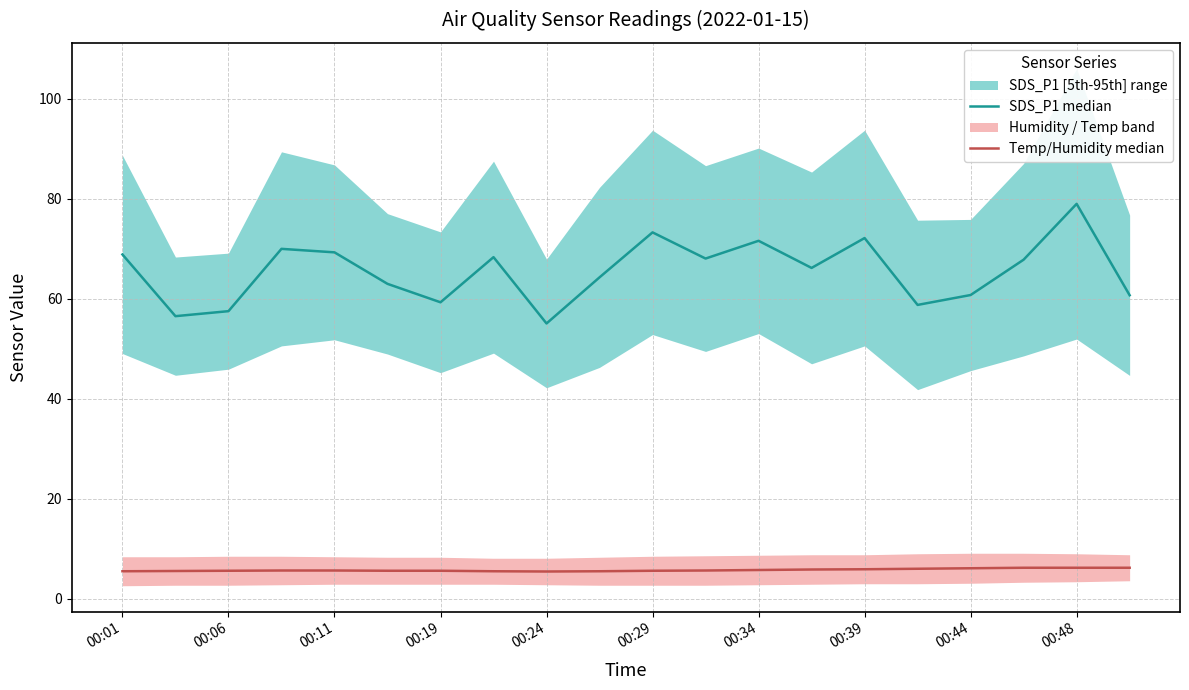

Does the chart display data point markers on the line(s)?

No